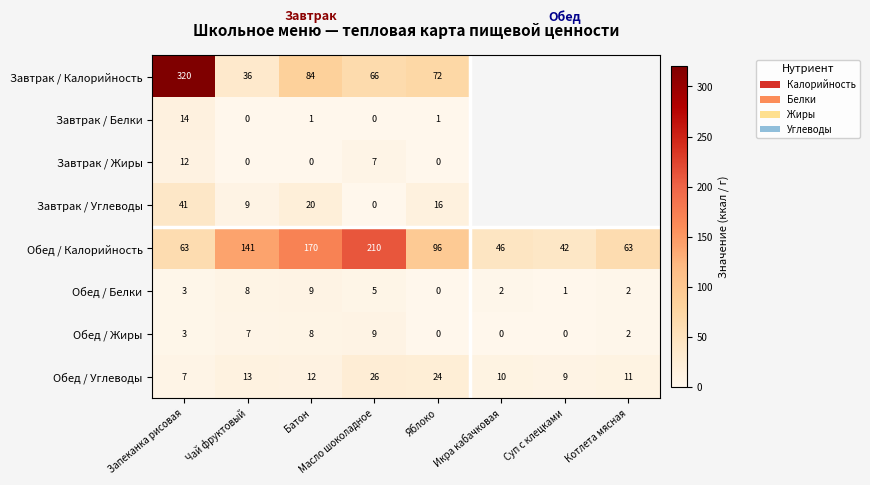

At how many categories does at least one series exceed 43?

7